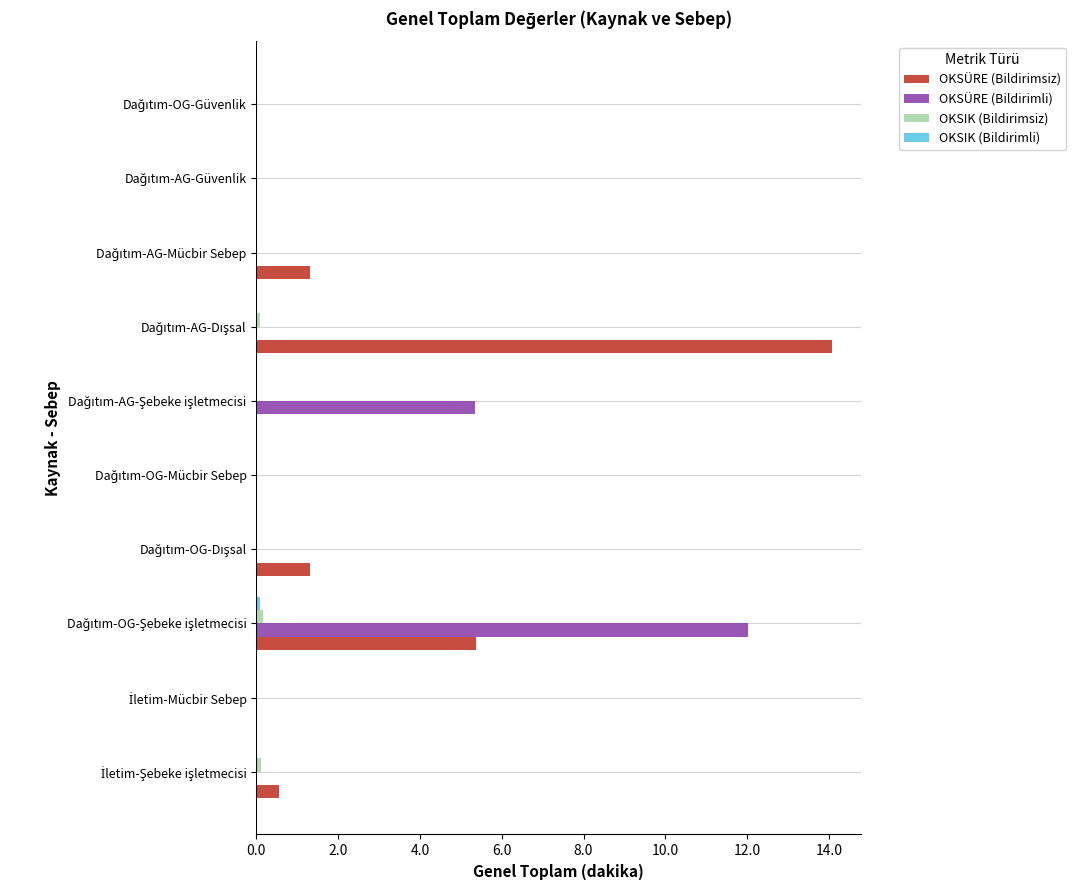

How many distinct data groups are displayed?

4